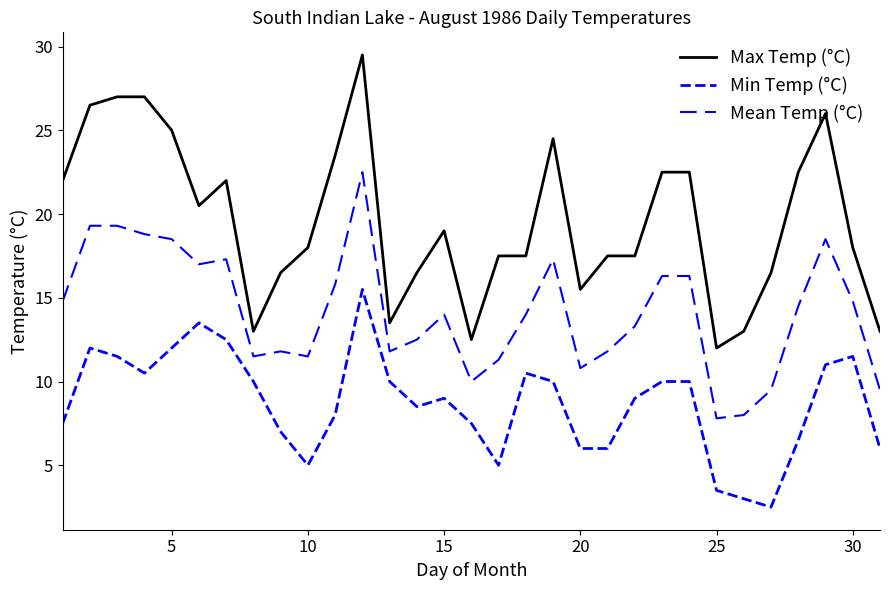

True or false: Min Temp (°C) and Mean Temp (°C) cross at least once.

False